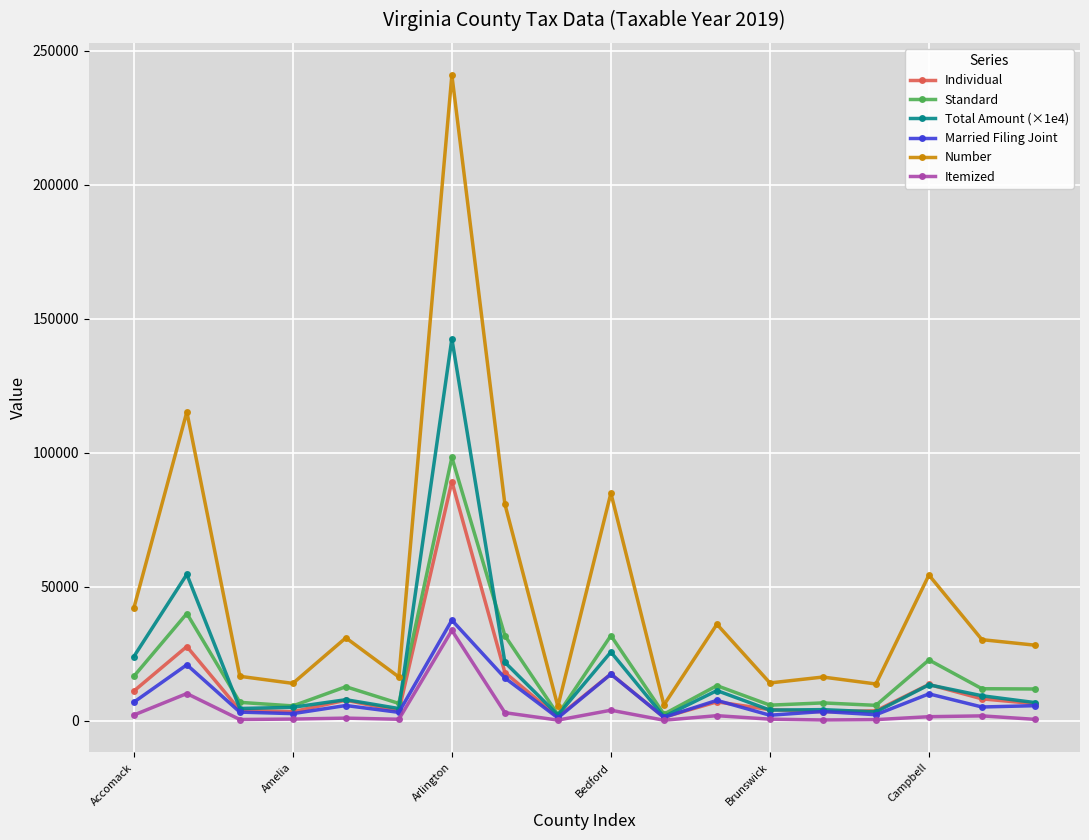

Which series has the largest range (max minus min)?

Number